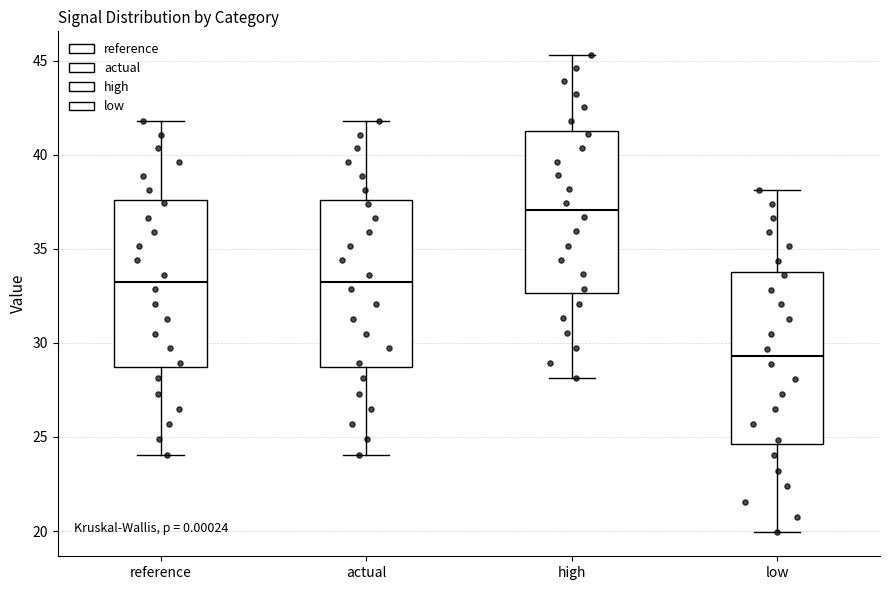

Reading left to right, transcribe this box plot: for each box, give where its median line is, the range the box spans, and where its two whiskers end, as read against the y-axis. The values are not printed on the chart, so give them approximately, as read against the axis.

reference: median 33.0, box 28.5 to 37.5, whiskers 24.0 to 42.0
actual: median 33.0, box 28.5 to 37.5, whiskers 24.0 to 42.0
high: median 37.0, box 32.5 to 41.5, whiskers 28.0 to 45.5
low: median 29.5, box 24.5 to 34.0, whiskers 20.0 to 38.0